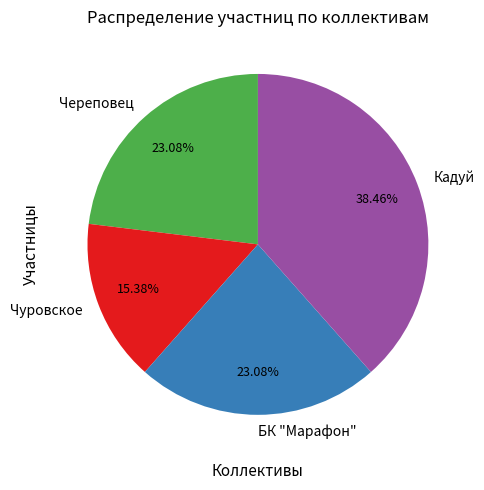

Is there any slice that represents more than half of the pie?

No